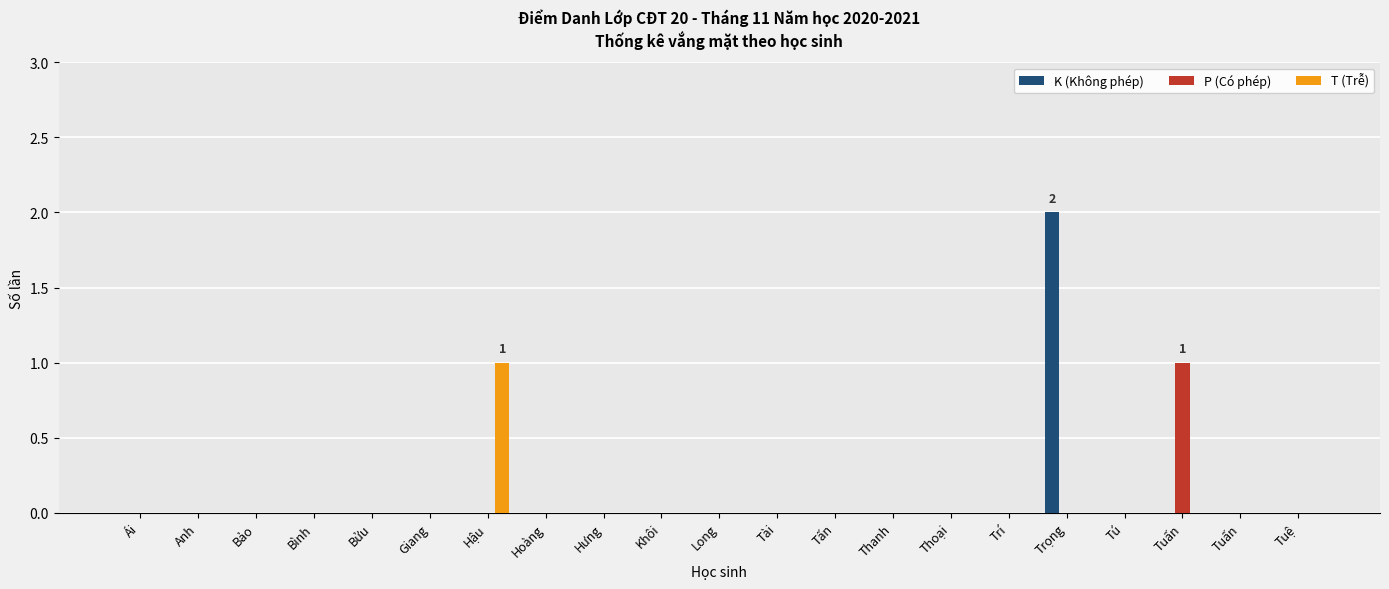

Count the number of categories in the chart.

21